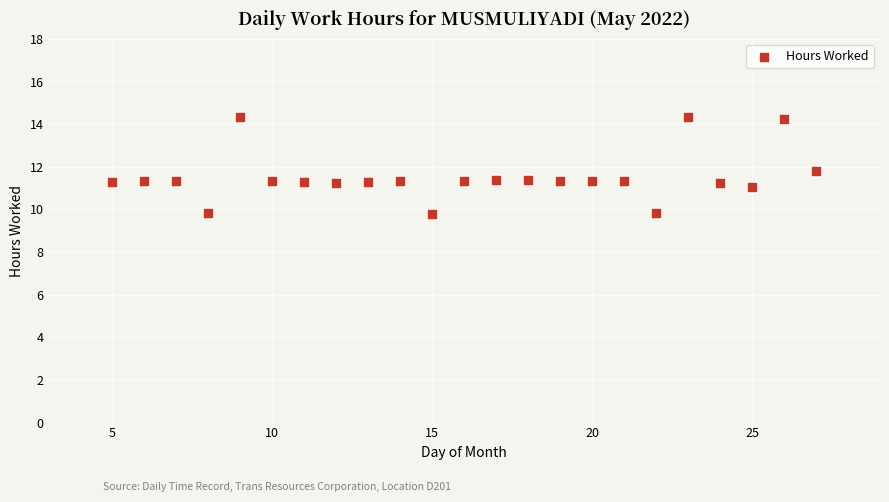

What Y value in the scatter plot is closest to 12?

11.8